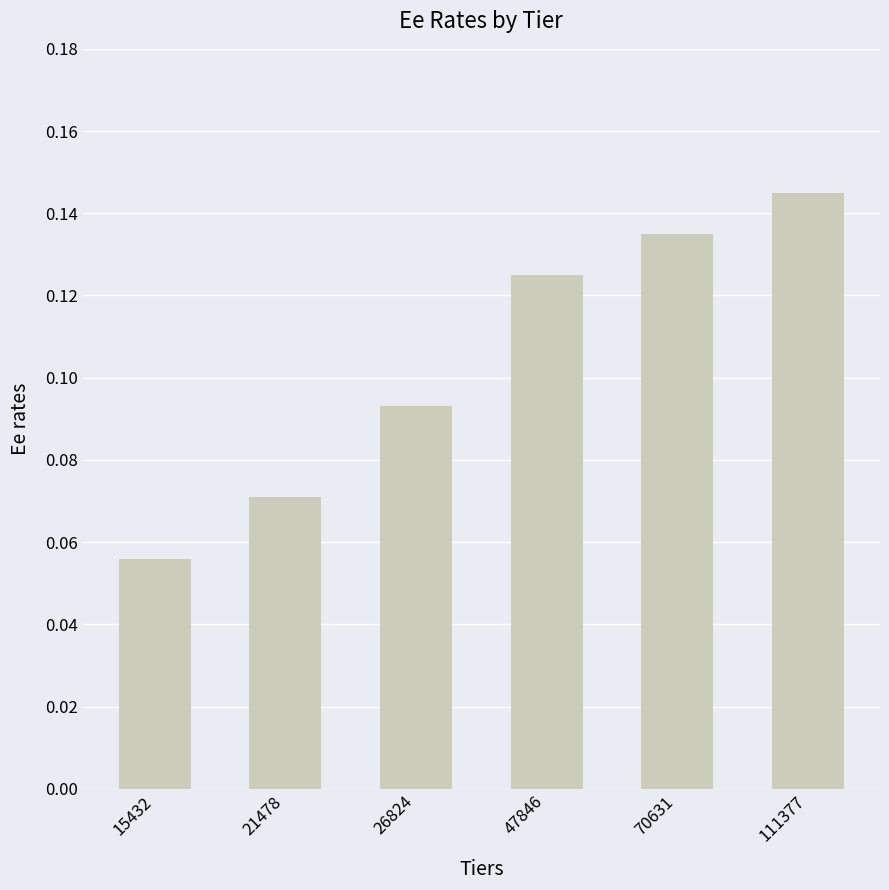

List the labels in order of value, smallest first.

15432, 21478, 26824, 47846, 70631, 111377